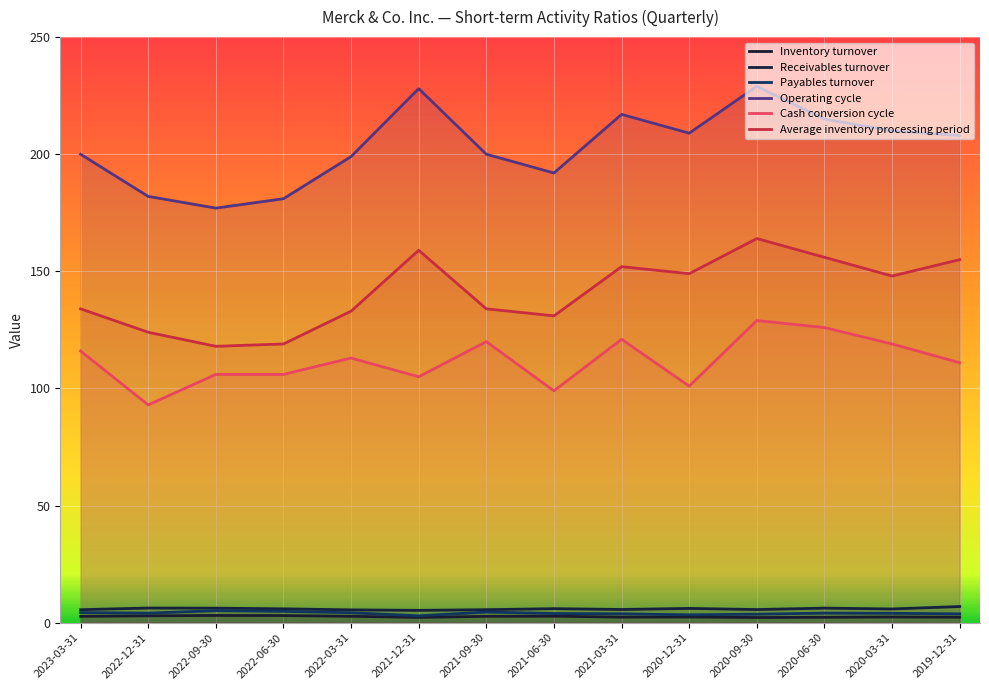

What is the difference between the Operating cycle values at 2020-12-31 and 2019-12-31?

1.0